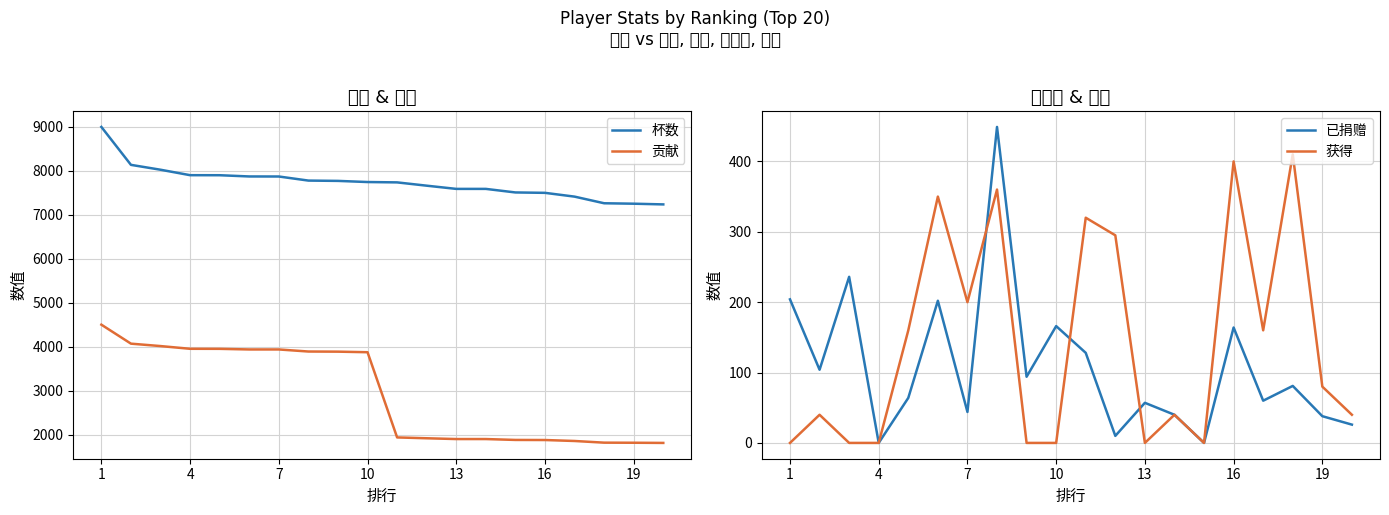

Read the 获得 value at 19, to the nearest 10.

80